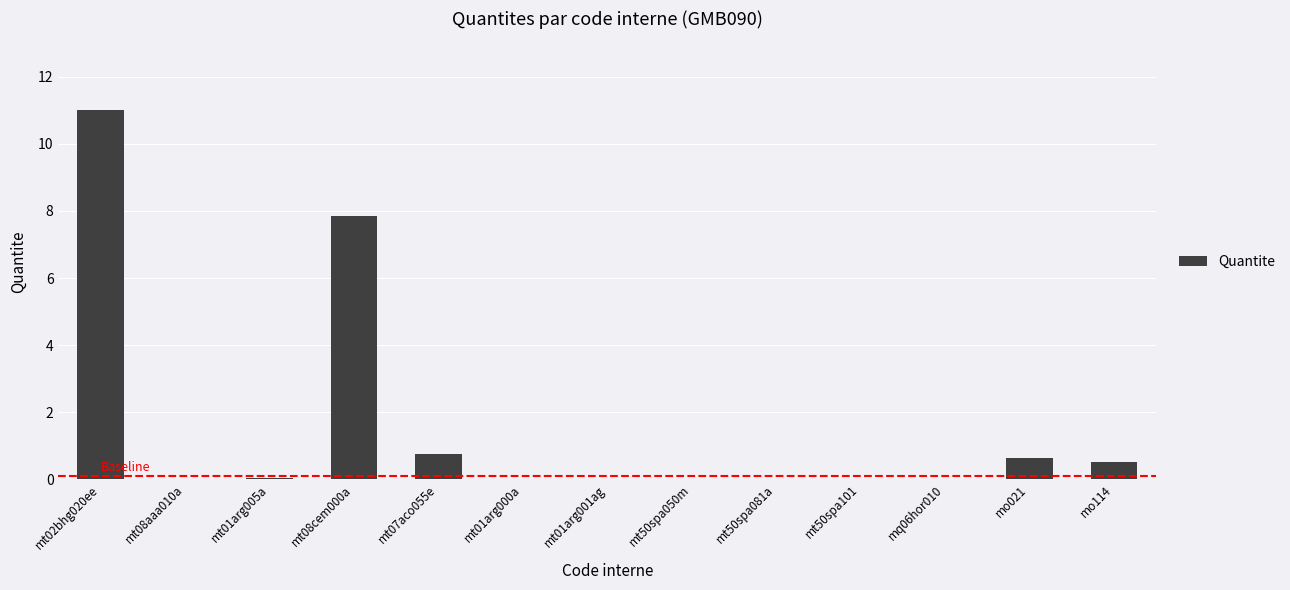

True or false: the data shows 1.2 at mt07aco055e.

False